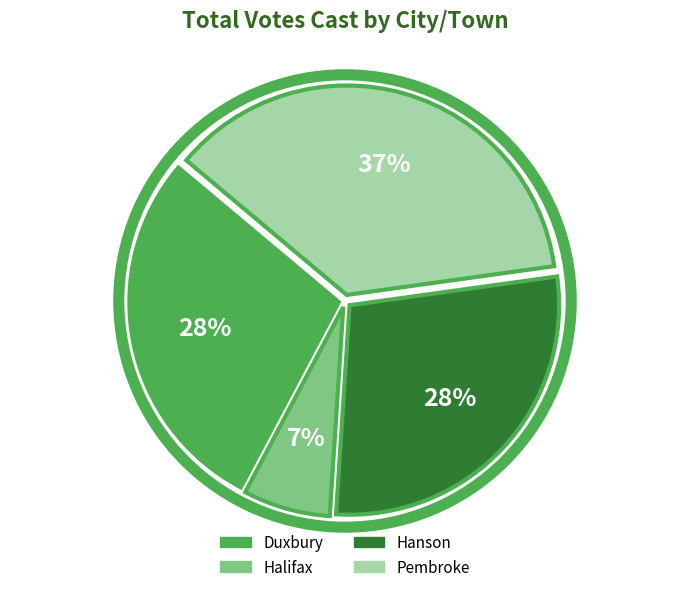

Is there any slice that represents more than half of the pie?

No